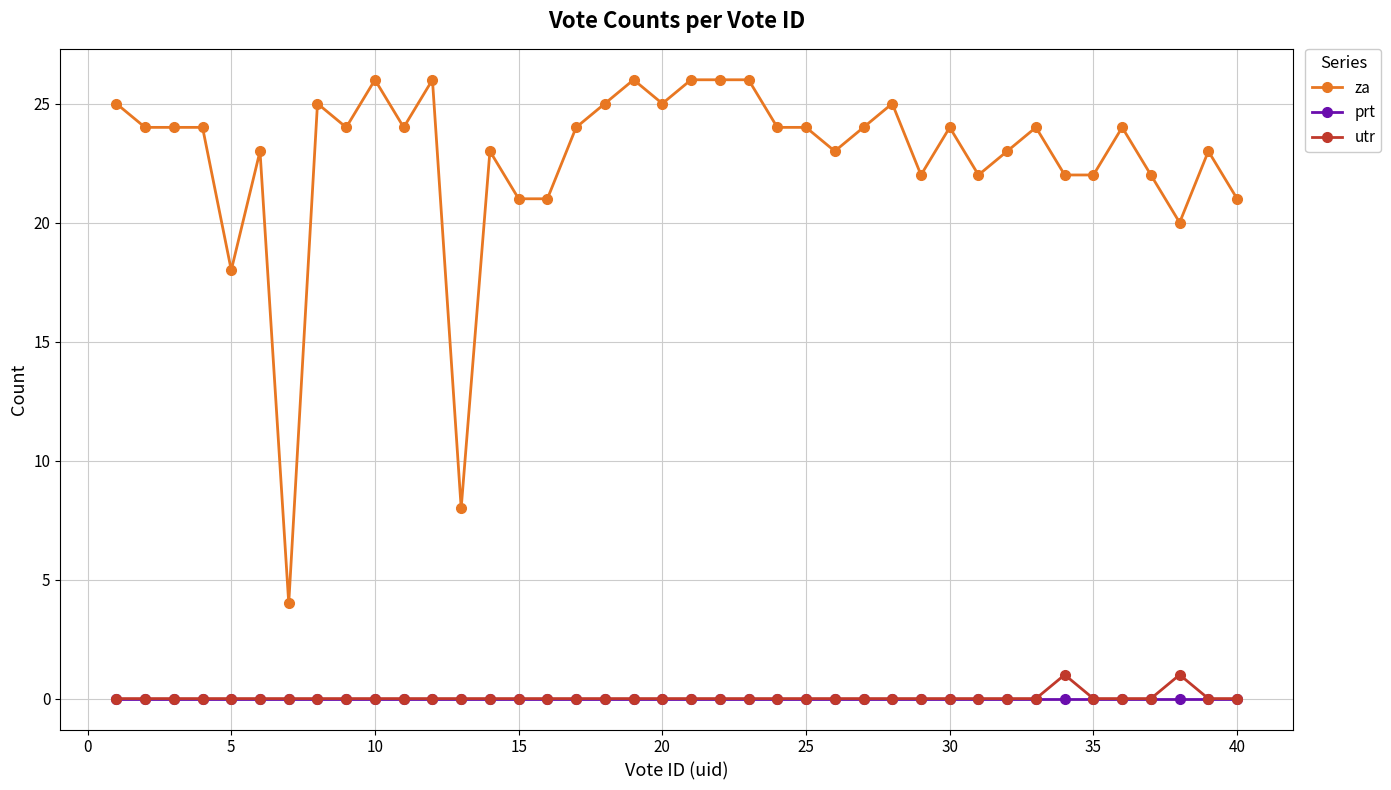

True or false: za and prt intersect in this chart.

False